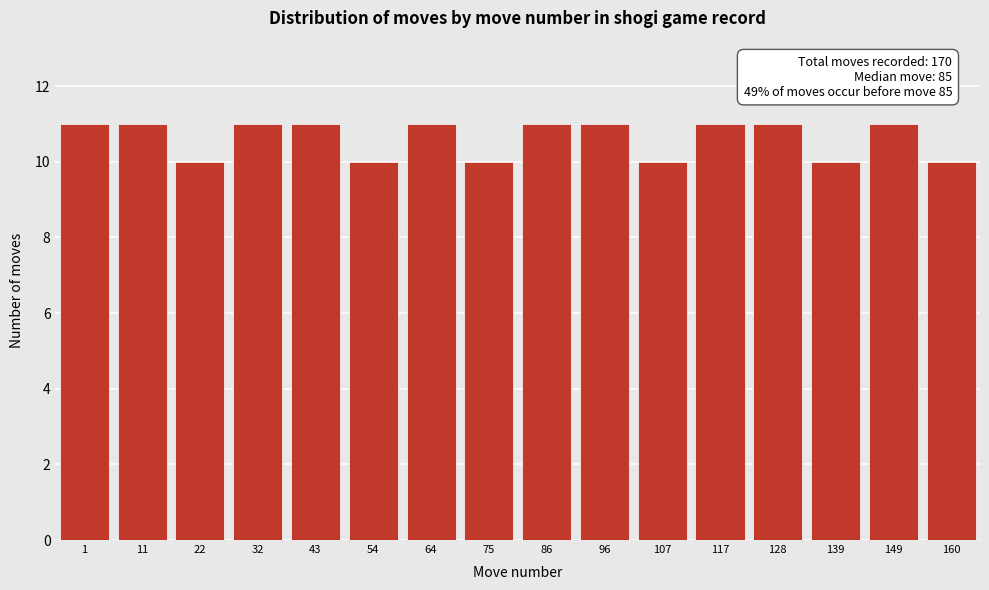

Reading left to right, list all the values displayed in this chart.

11	11	10	11	11	10	11	10	11	11	10	11	11	10	11	10